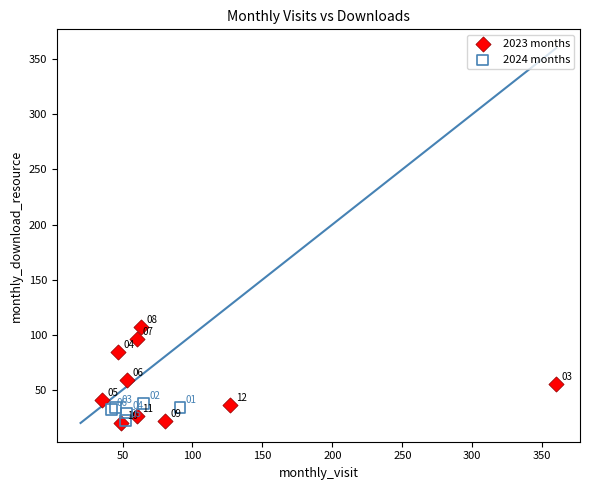

Which series has the largest Y range (max minus min)?

2023 months